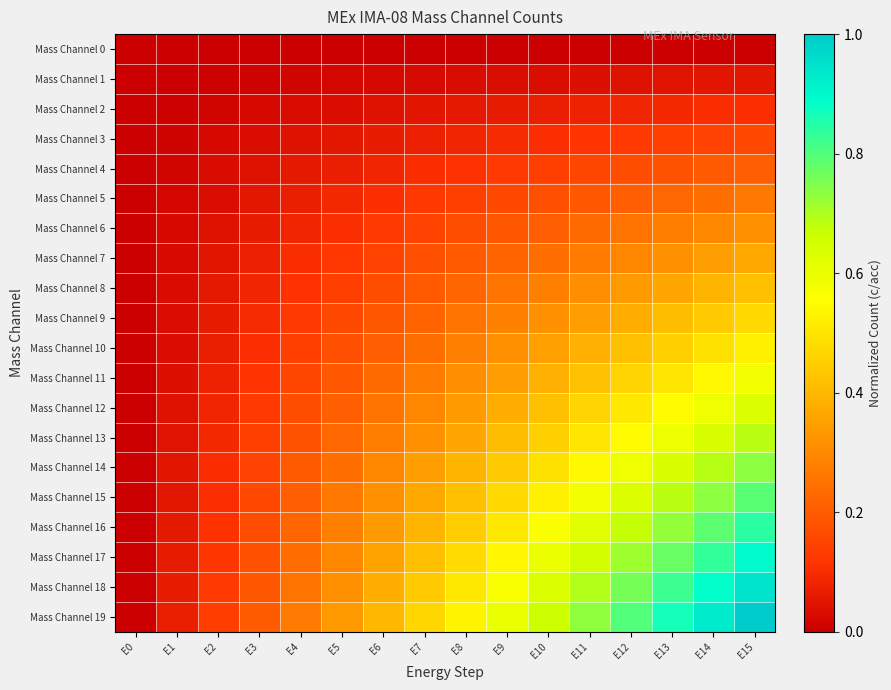

Rank the series by their maximum value, from lowest to highest.

Mass Channel 0, Mass Channel 1, Mass Channel 2, Mass Channel 3, Mass Channel 4, Mass Channel 5, Mass Channel 6, Mass Channel 7, Mass Channel 8, Mass Channel 9, Mass Channel 10, Mass Channel 11, Mass Channel 12, Mass Channel 13, Mass Channel 14, Mass Channel 15, Mass Channel 16, Mass Channel 17, Mass Channel 18, Mass Channel 19